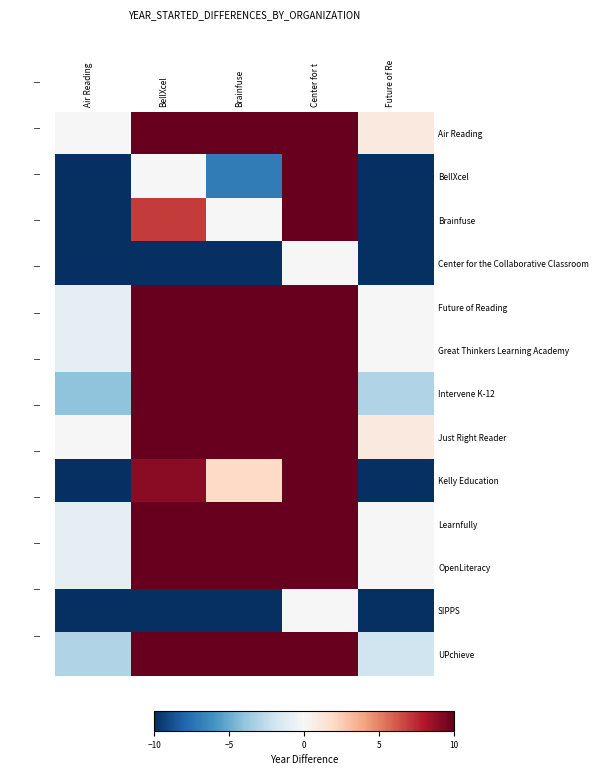

Which label corresponds to the largest value in the chart?

Center for t